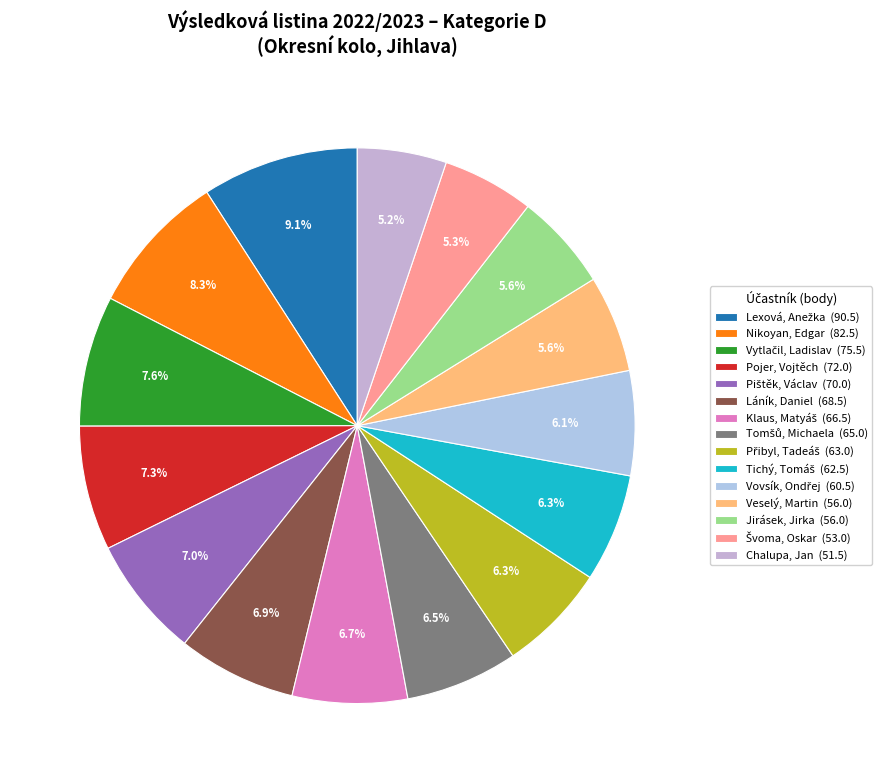

Is it true that Veselý, Martin is 1% of the pie?

False